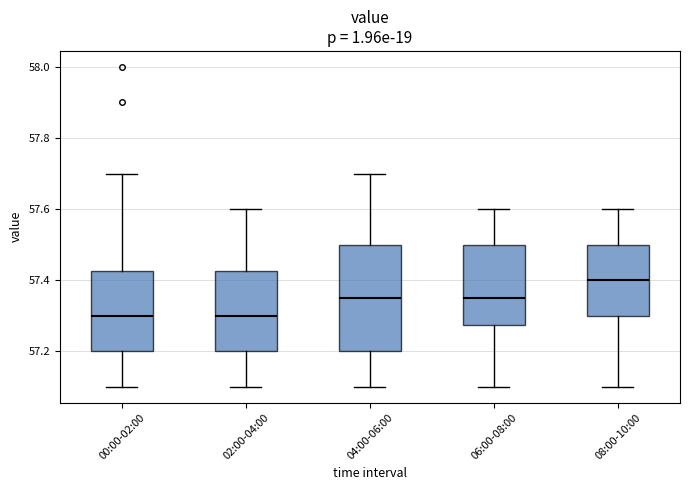

Comparing the boxes themselves (not the whiskers), which one is the tallest?

04:00-06:00